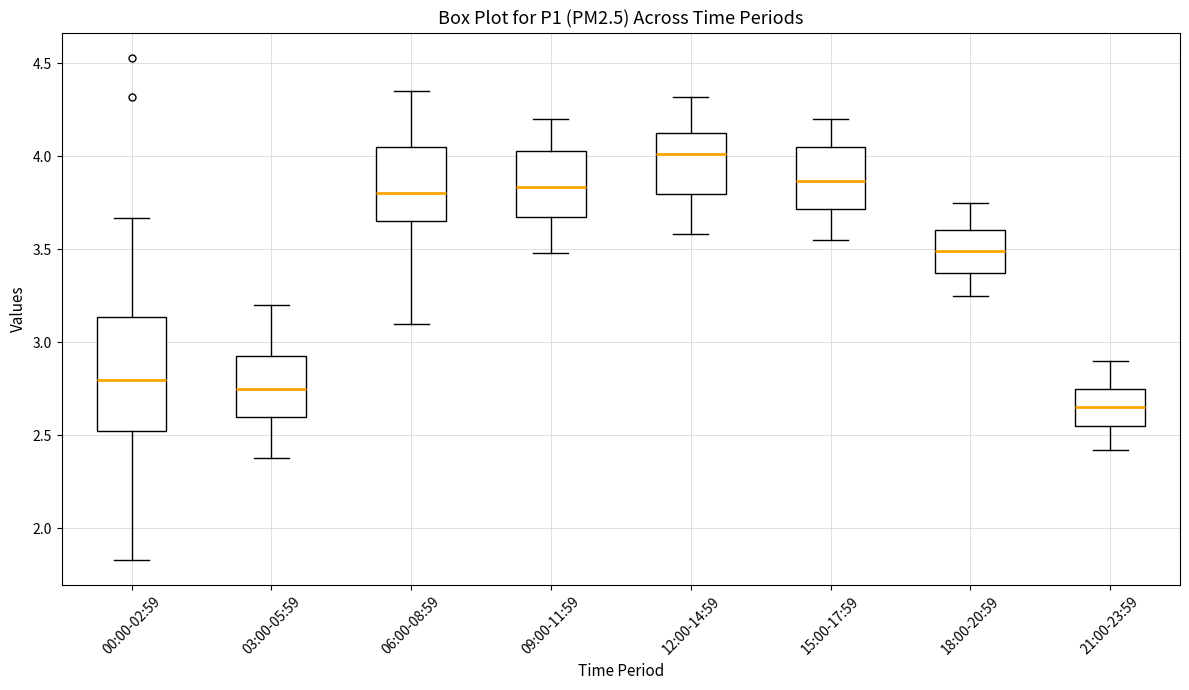

Where does the upper whisker of the box for 06:00-08:59 end on the y-axis? The values are not printed on the chart, so give them approximately, as read against the axis.

4.35